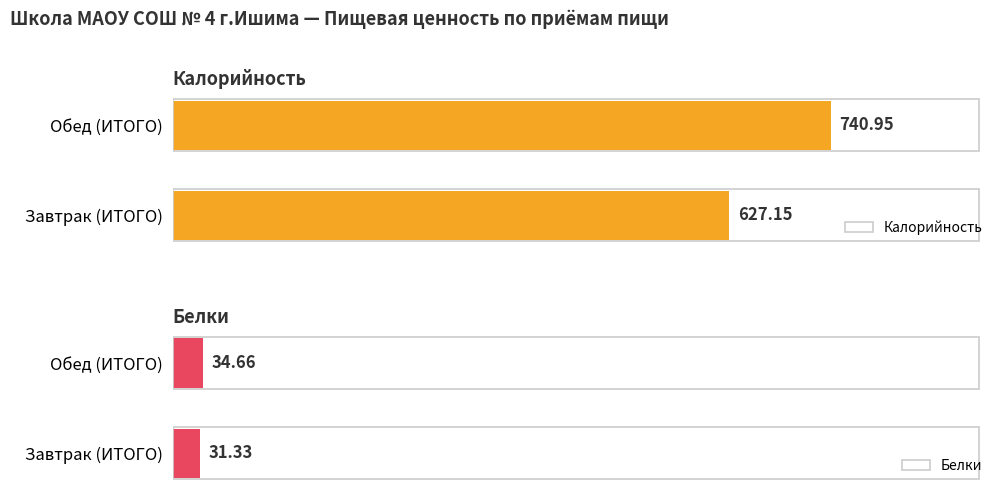

What is the difference between the highest and lowest values at Завтрак (ИТОГО)?

595.8